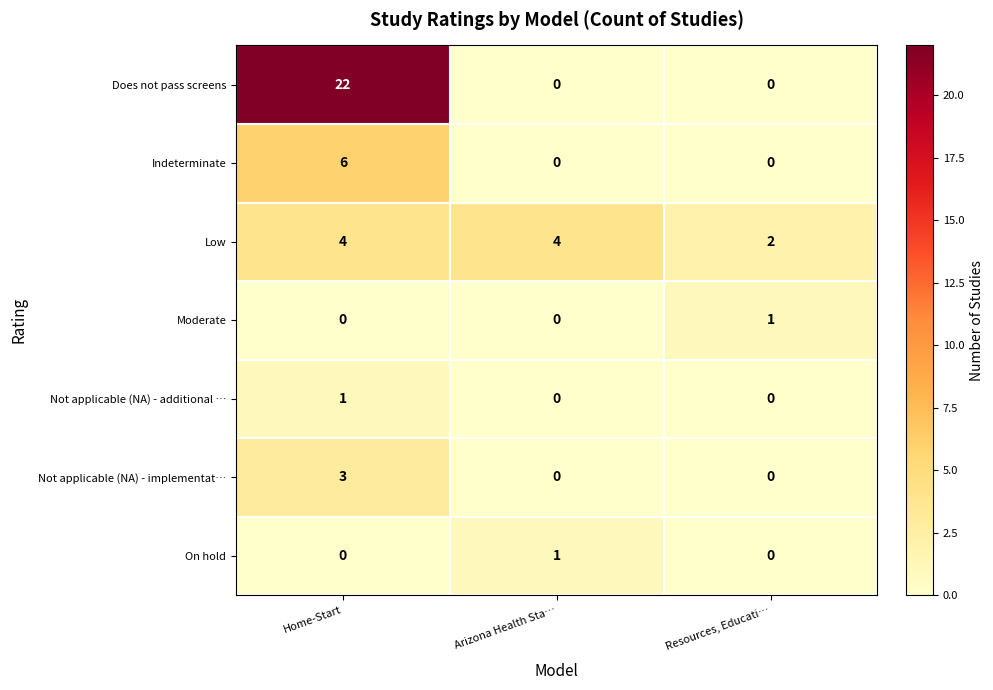

Count the Not applicable (NA) - additional … values in the range 0 to 1.

3